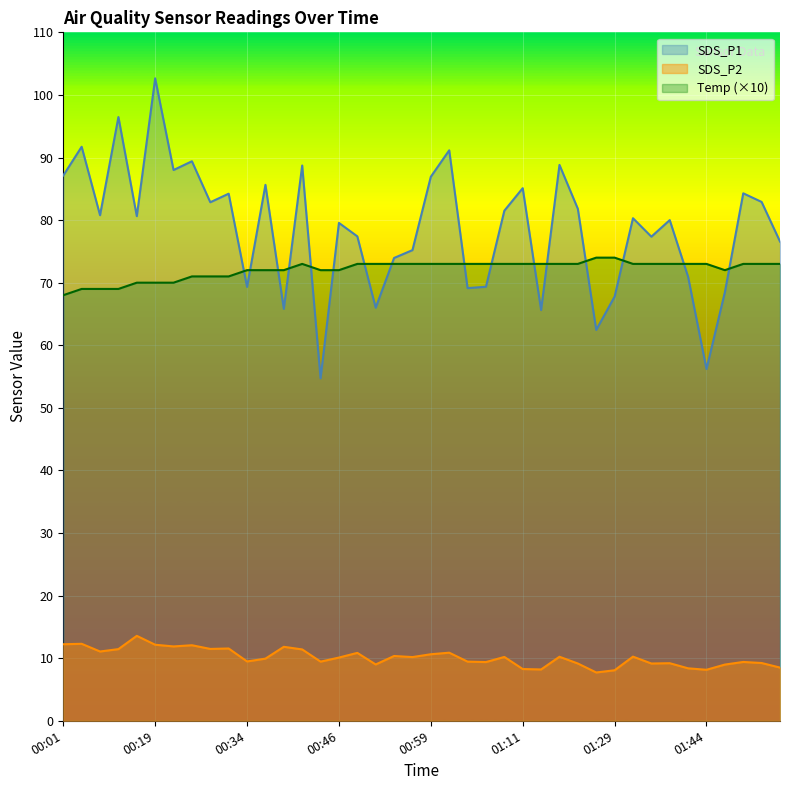

What value does the SDS_P1 series have at 00:36?

85.6